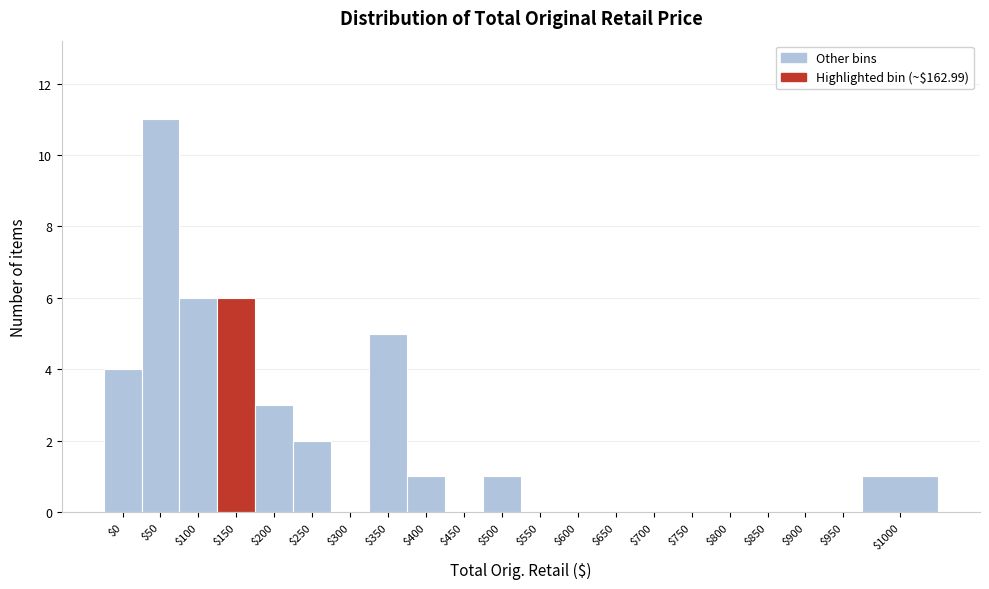

What is the greatest value displayed?

11